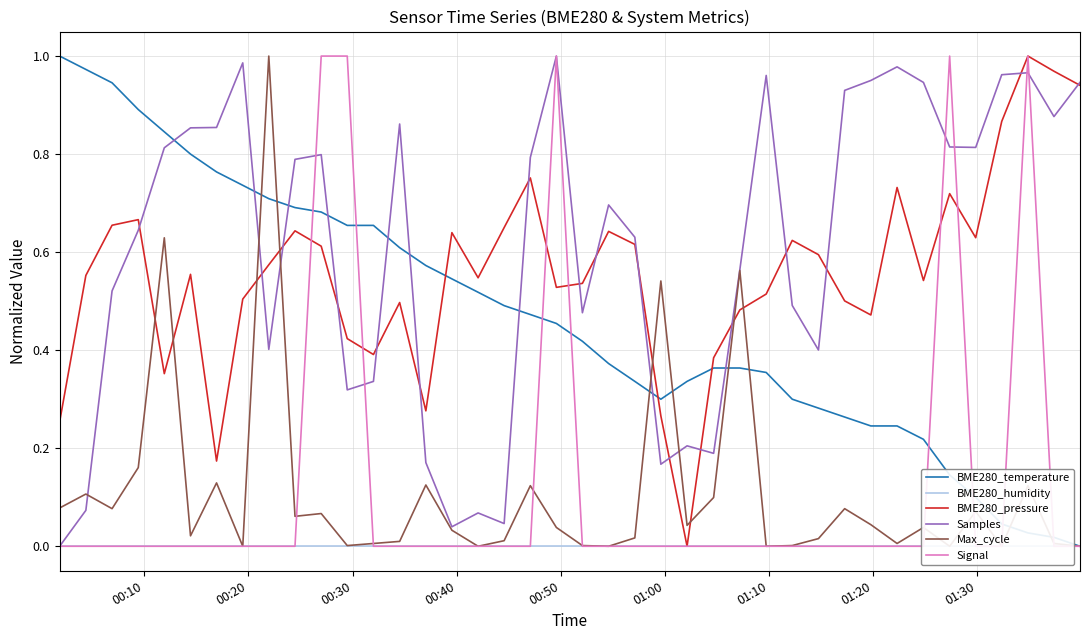

True or false: Samples and BME280_temperature cross at least once.

True